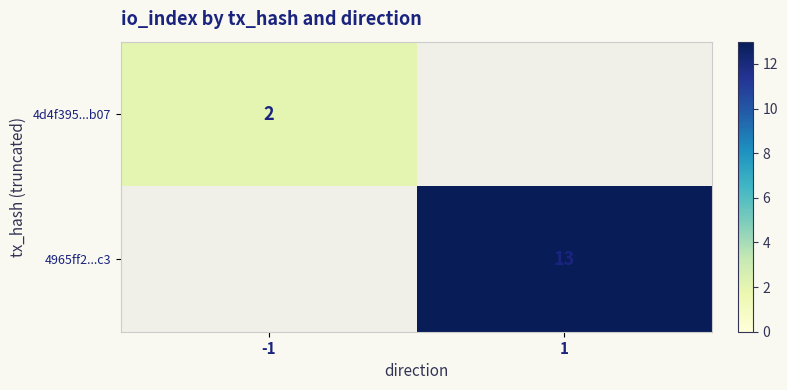

True or false: 4965ff2...c3 has a value of 13 at 1.

True